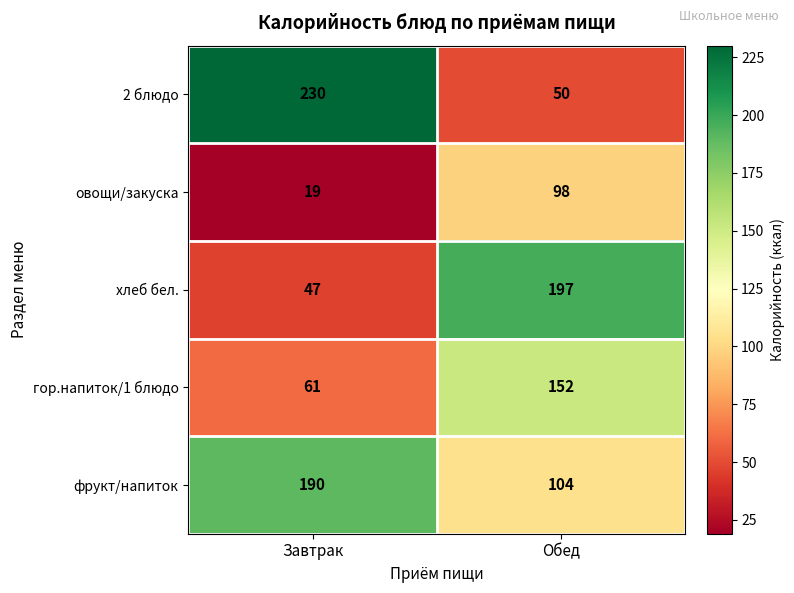

Between Завтрак and Обед, which series saw the biggest shift?

2 блюдо